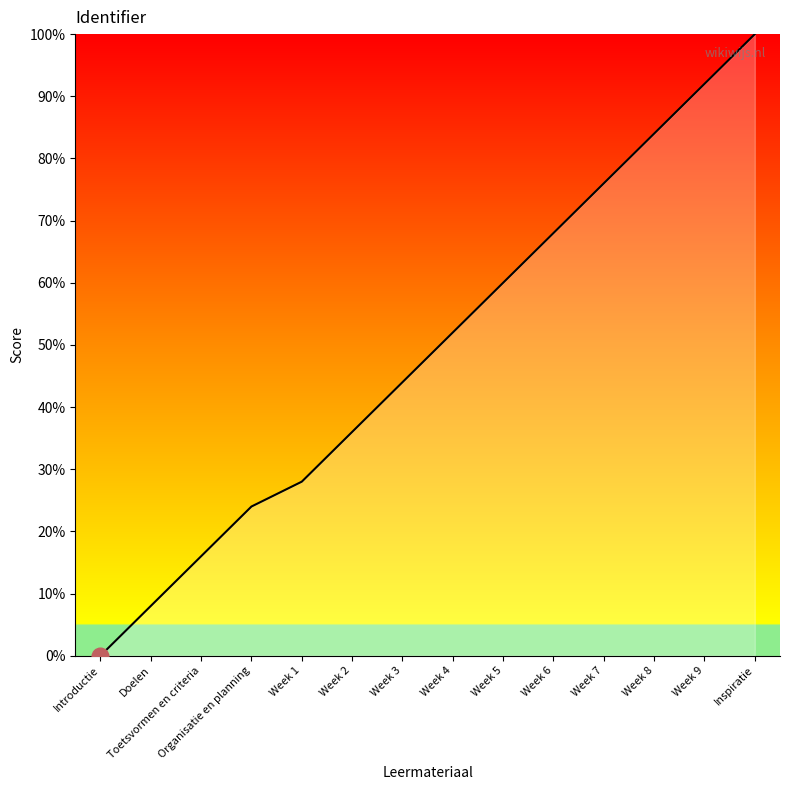

Is this an area chart (filled region under the line)?

No